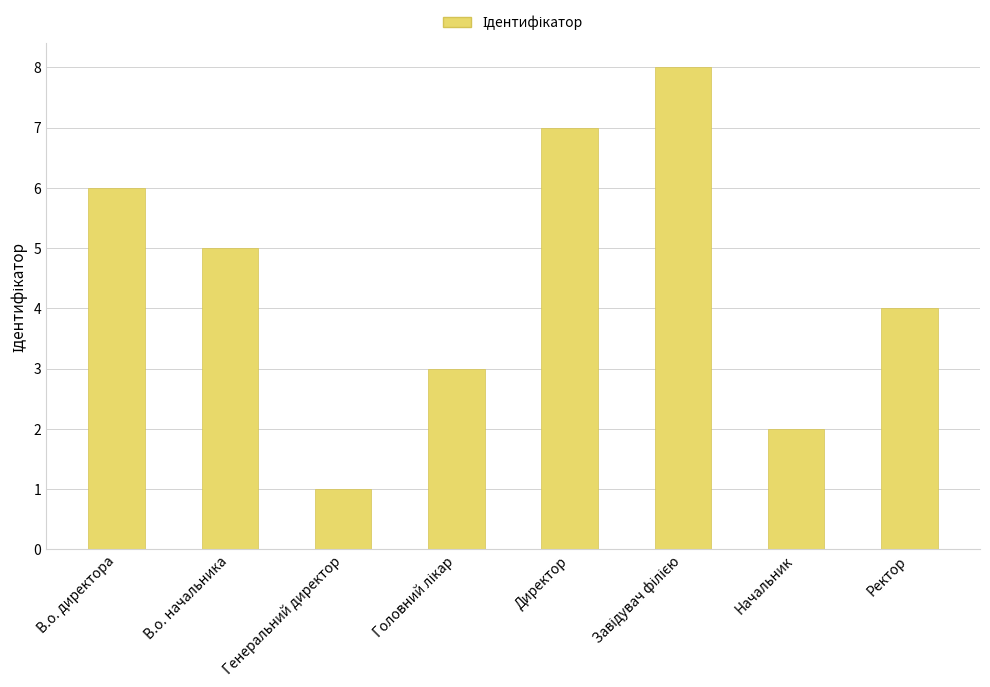

What is the difference between the maximum and second lowest values?

6